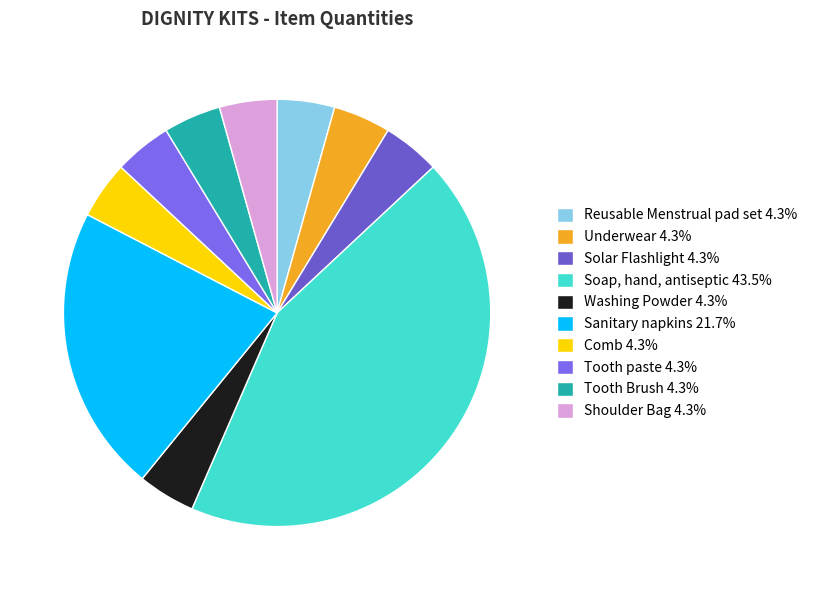

Is there any slice that represents more than half of the pie?

No